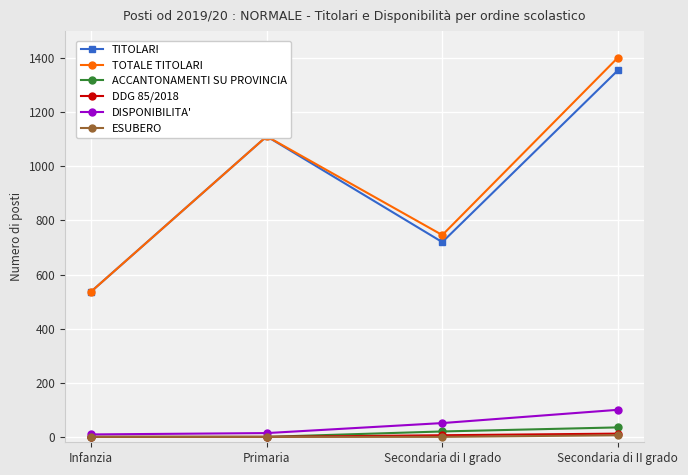

What is the minimum value for TOTALE TITOLARI?

537